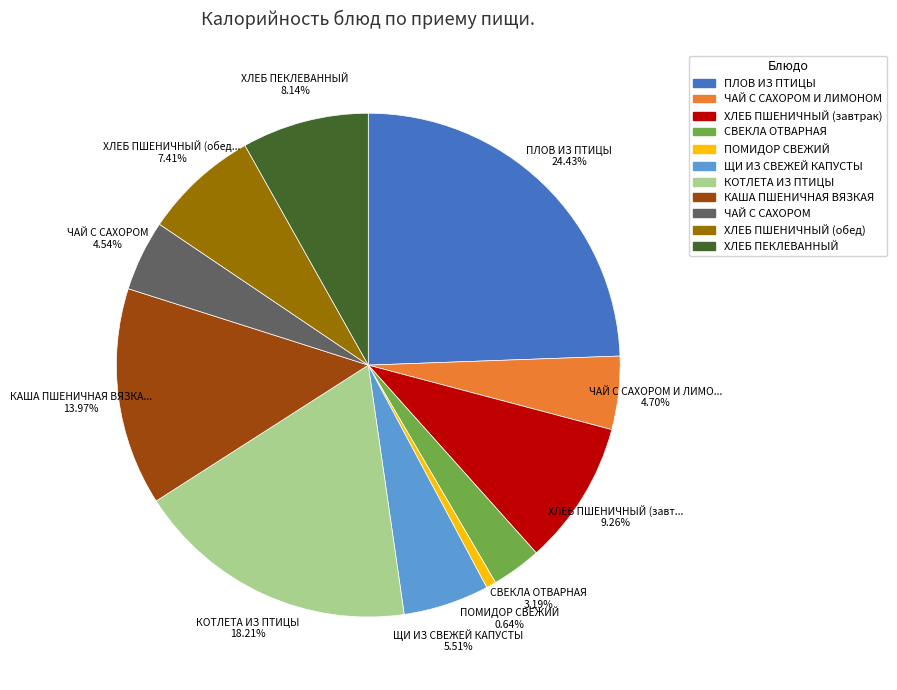

Is there a majority slice in this chart?

No